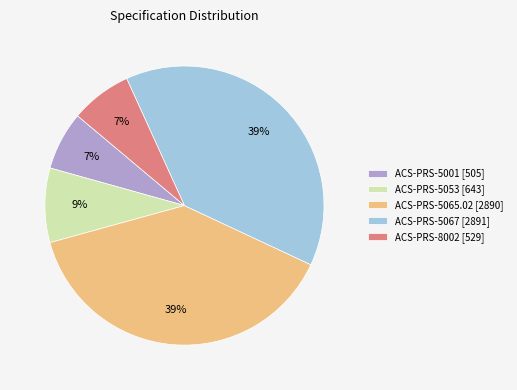

To the nearest percent, what is the difference between the largest and smallest slice percentages?

32%